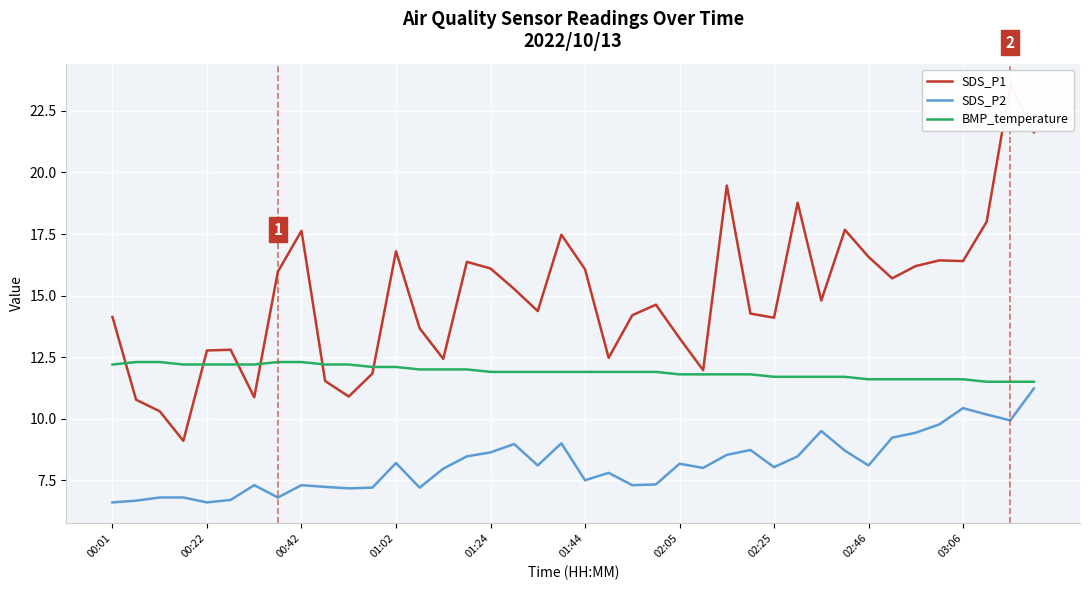

The SDS_P2 series shows 8.2 at 02:05. True or false?

True